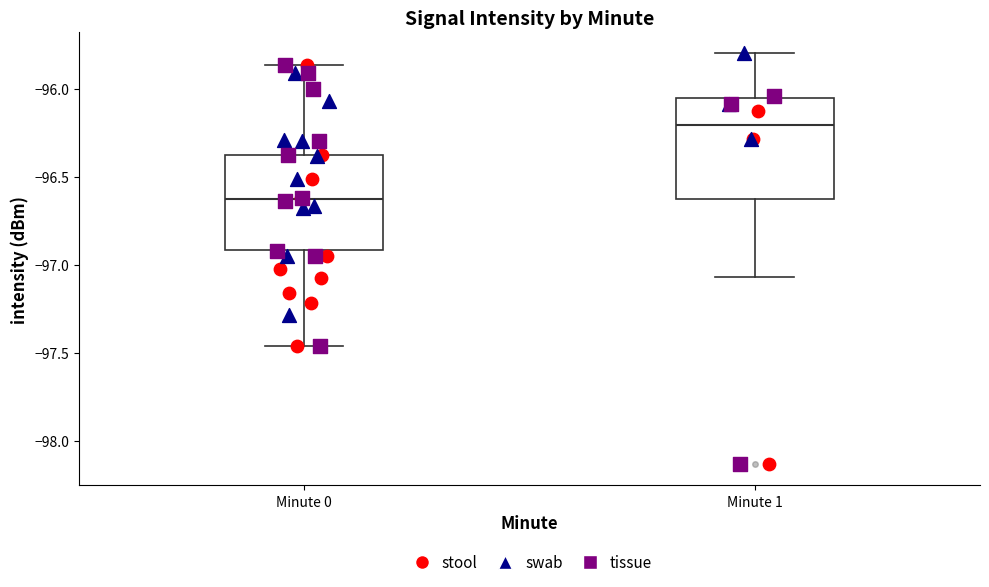

Reading left to right, read every box against the y-axis: the position of its median line, the range the box covers, and the ends of its whiskers. The values are not printed on the chart, so give them approximately, as read against the axis.

Minute 0: median -96.65, box -96.90 to -96.35, whiskers -97.45 to -95.85
Minute 1: median -96.20, box -96.60 to -96.05, whiskers -97.05 to -95.80